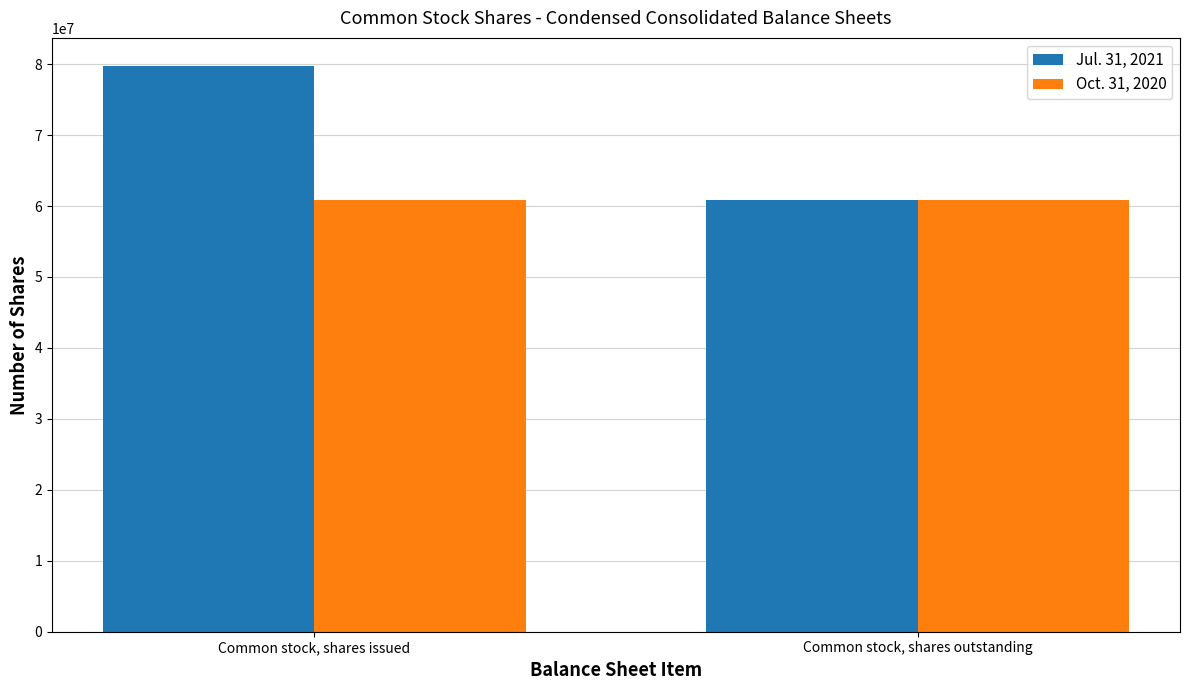

What is the smallest value displayed?

60848398